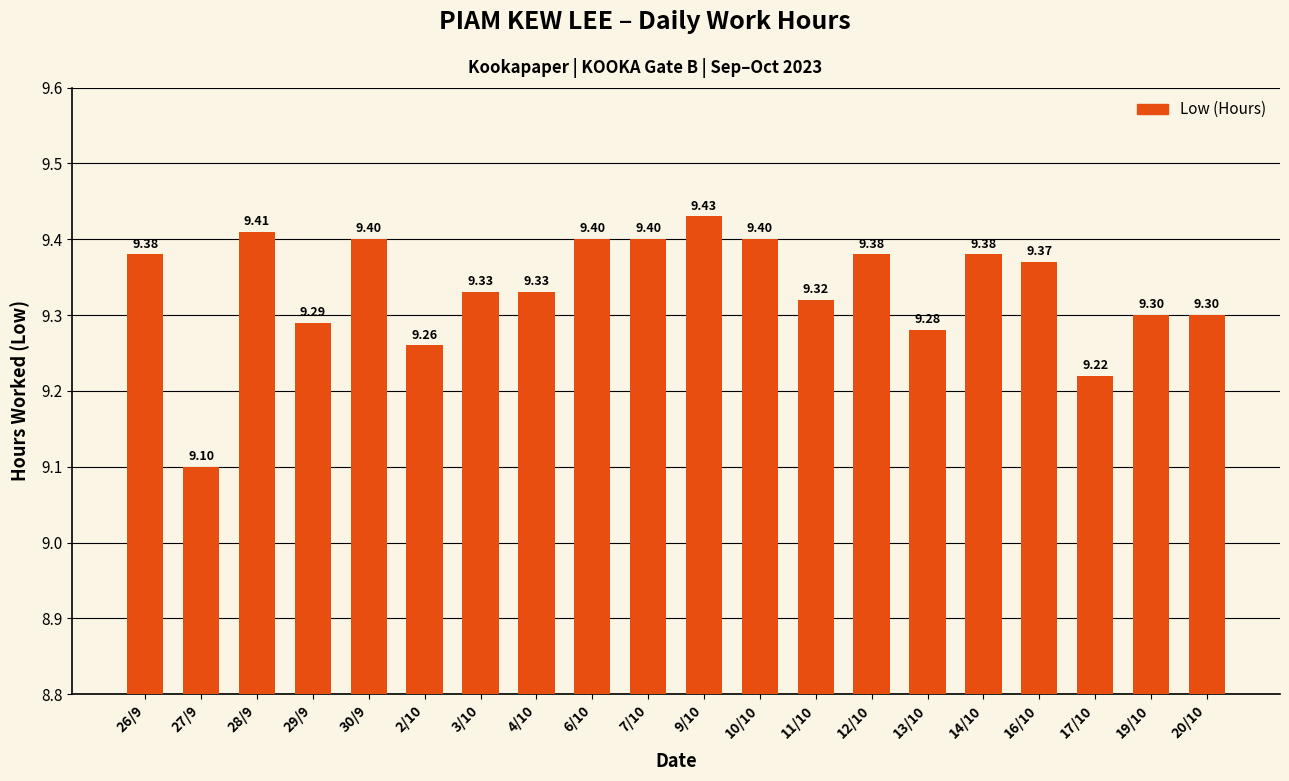

What is the sum of all values?

186.7